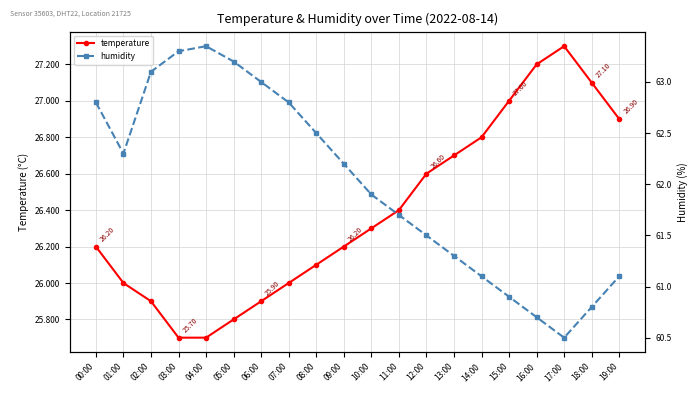

At which label does temperature first exceed 26?

00:00